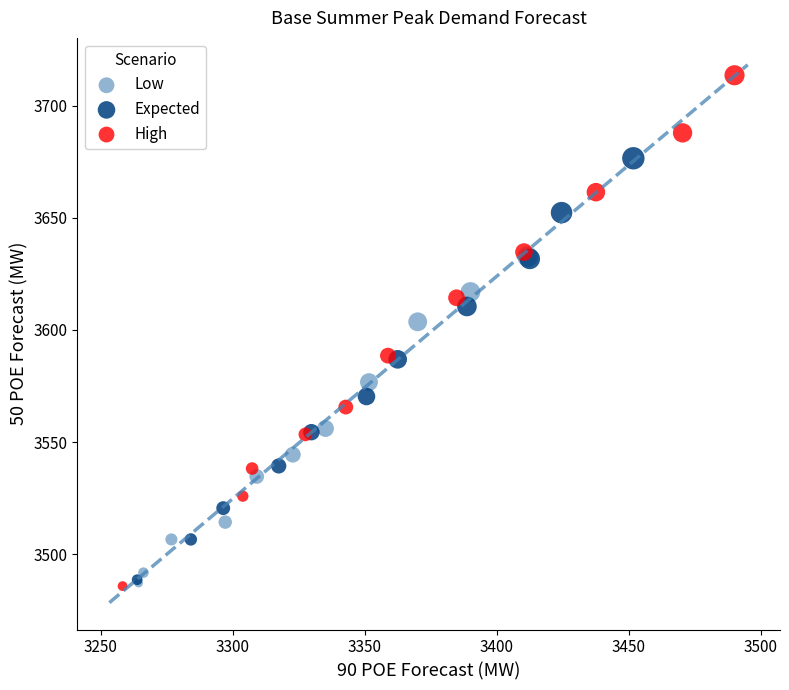

Which series has the largest Y range (max minus min)?

High